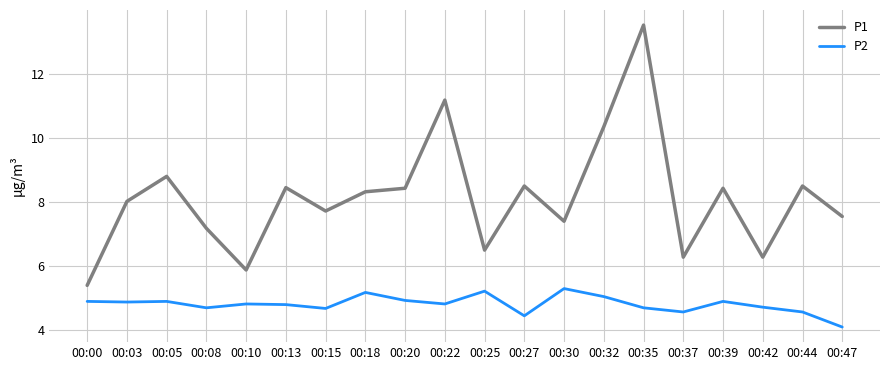

List the series in order of their peak value, highest first.

P1, P2